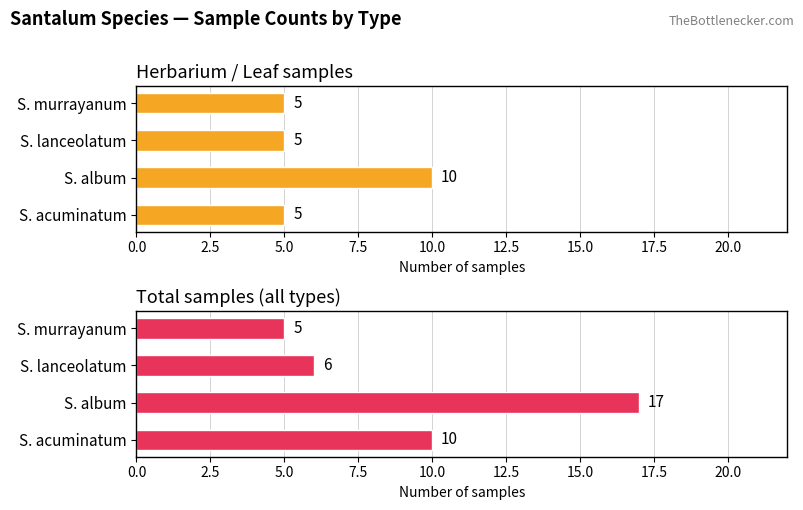

Reading left to right, extract all data points from this chart.

Herbarium / Leaf samples: 5	10	5	5
Total samples (all types): 10	17	6	5